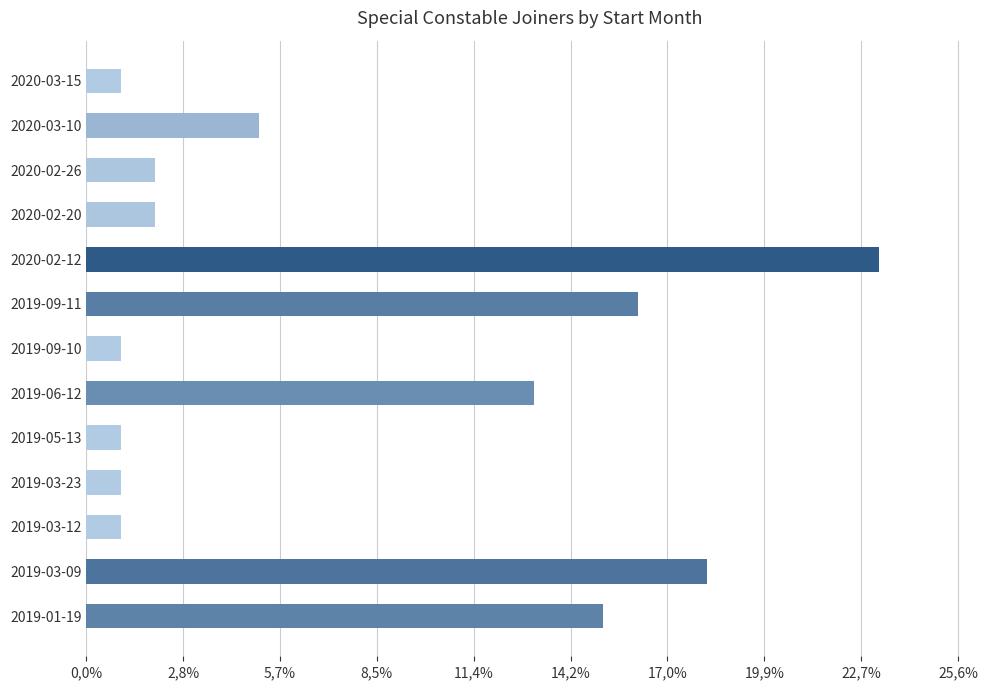

Are the bars horizontal?

Yes